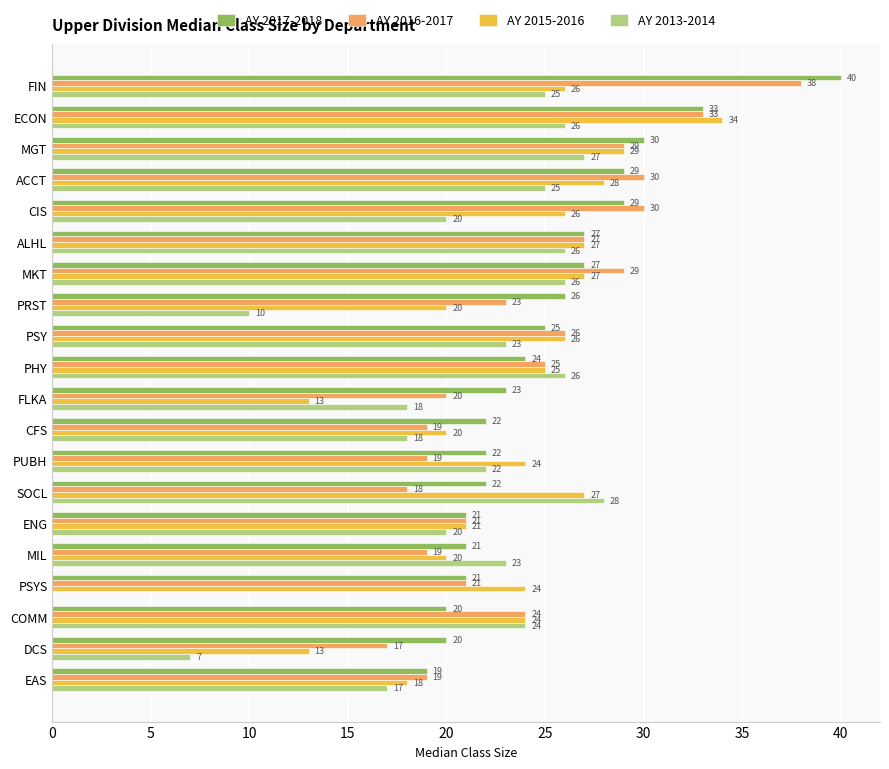

What is the total value across all series at CIS?

105